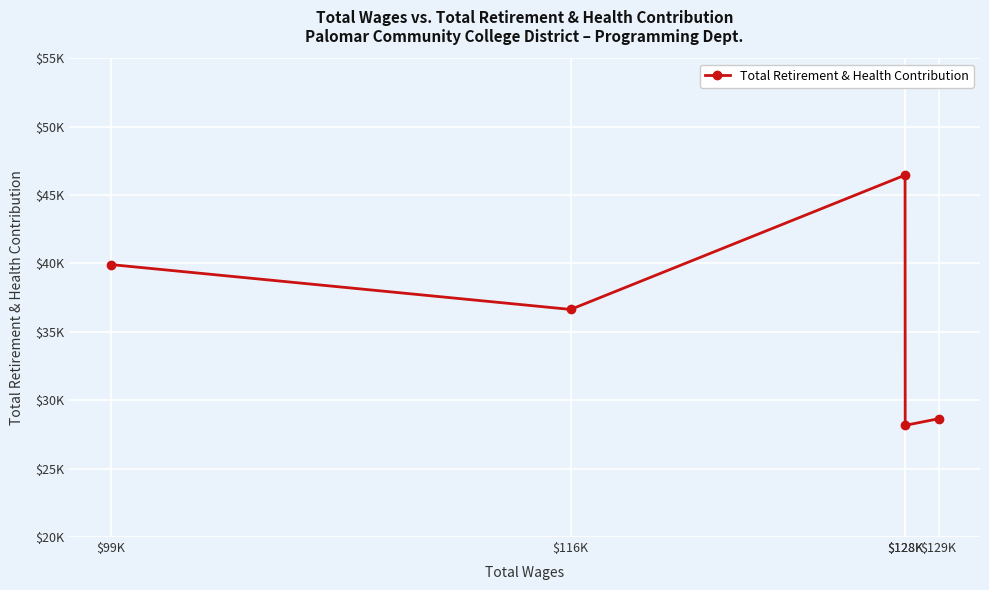

List the labels in order of value, largest first.

$128K, $99K, $116K, $129K, $128K